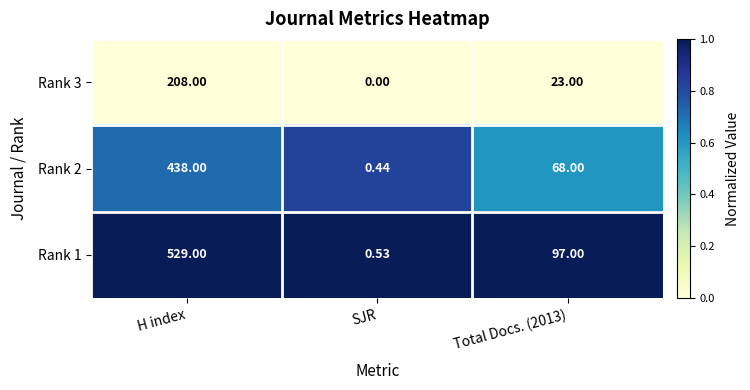

At which category is the sum across all series the highest?

H index